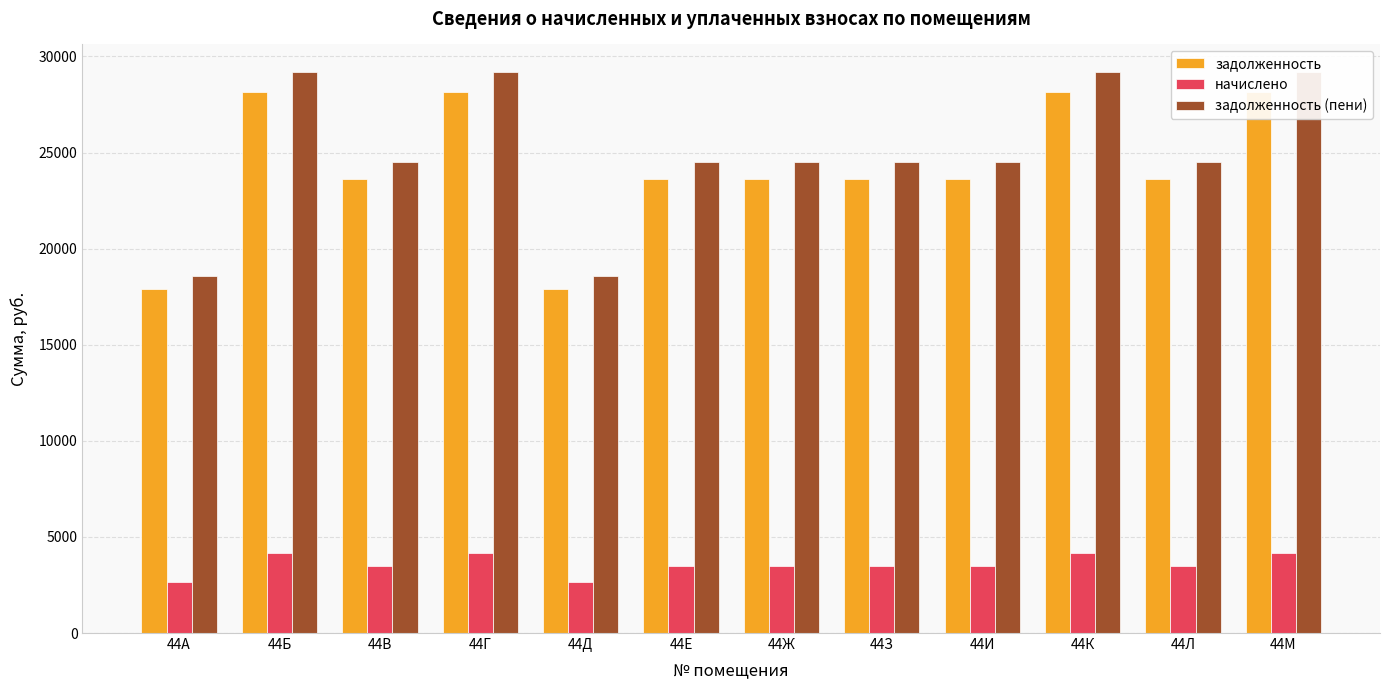

What is the maximum value for задолженность?

28131.3